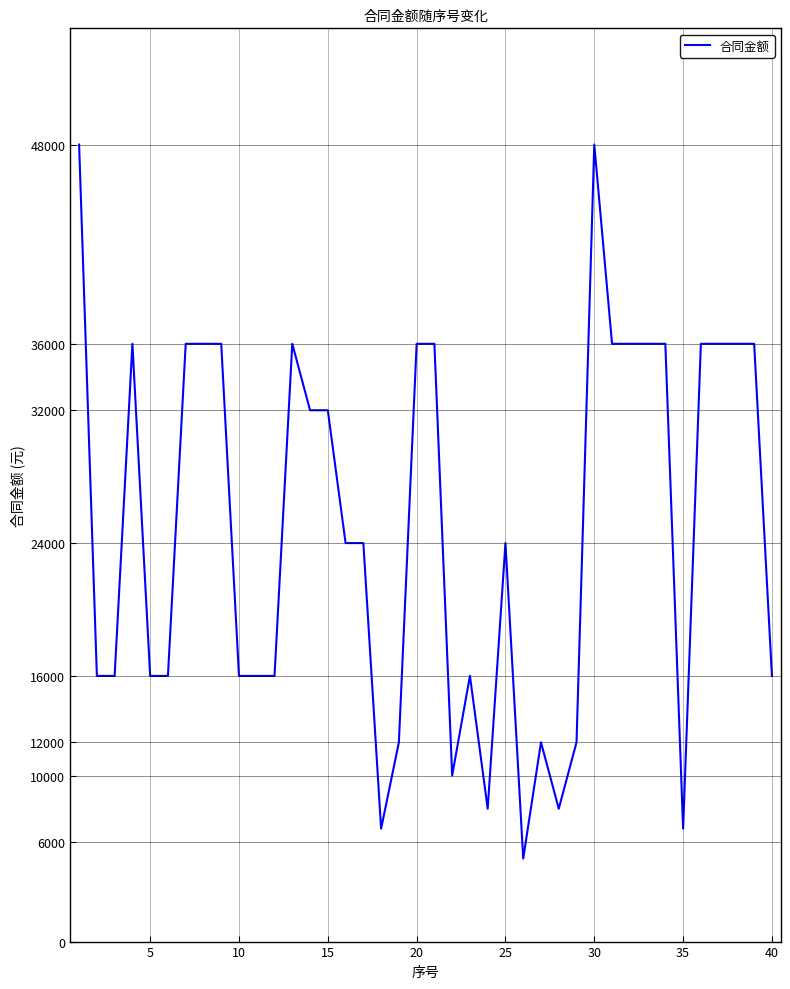

True or false: the data has more than 1 interior local peaks.

True